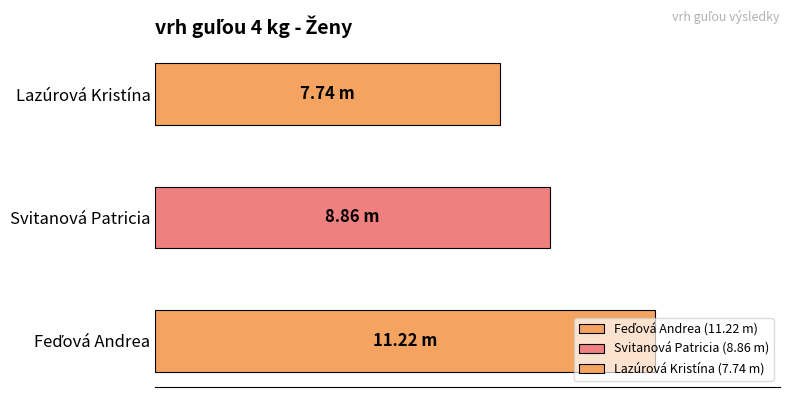

How many bars are there in total?

3